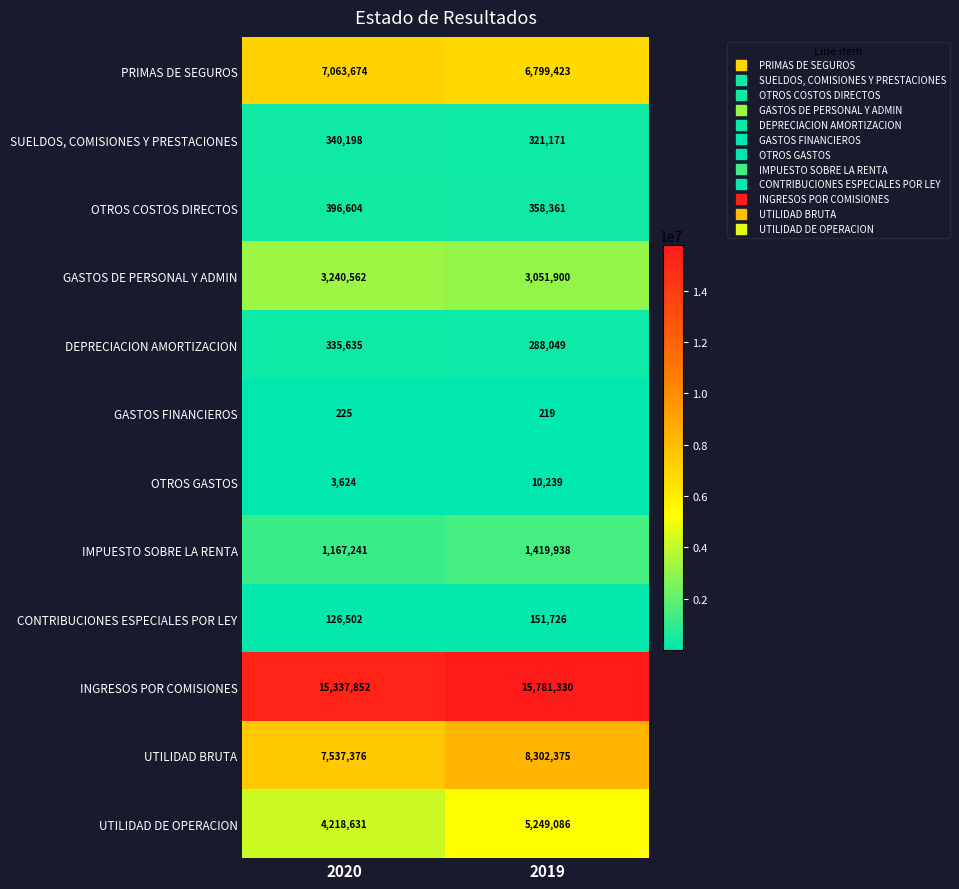

Reading left to right, list all the values displayed in this chart.

PRIMAS DE SEGUROS: 2020=7063674	2019=6799423
SUELDOS, COMISIONES Y PRESTACIONES: 2020=340198	2019=321171
OTROS COSTOS DIRECTOS: 2020=396604	2019=358361
GASTOS DE PERSONAL Y ADMIN: 2020=3240562	2019=3051900
DEPRECIACION AMORTIZACION: 2020=335635	2019=288049
GASTOS FINANCIEROS: 2020=225	2019=219
OTROS GASTOS: 2020=3624	2019=10239
IMPUESTO SOBRE LA RENTA: 2020=1167241	2019=1419938
CONTRIBUCIONES ESPECIALES POR LEY: 2020=126502	2019=151726
INGRESOS POR COMISIONES: 2020=15337852	2019=15781330
UTILIDAD BRUTA: 2020=7537376	2019=8302375
UTILIDAD DE OPERACION: 2020=4218631	2019=5249086